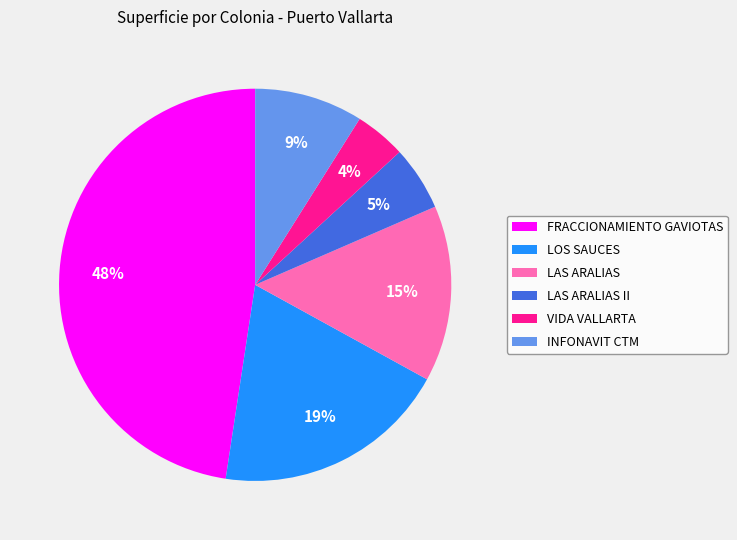

The INFONAVIT CTM slice represents 1% of the pie. True or false?

False